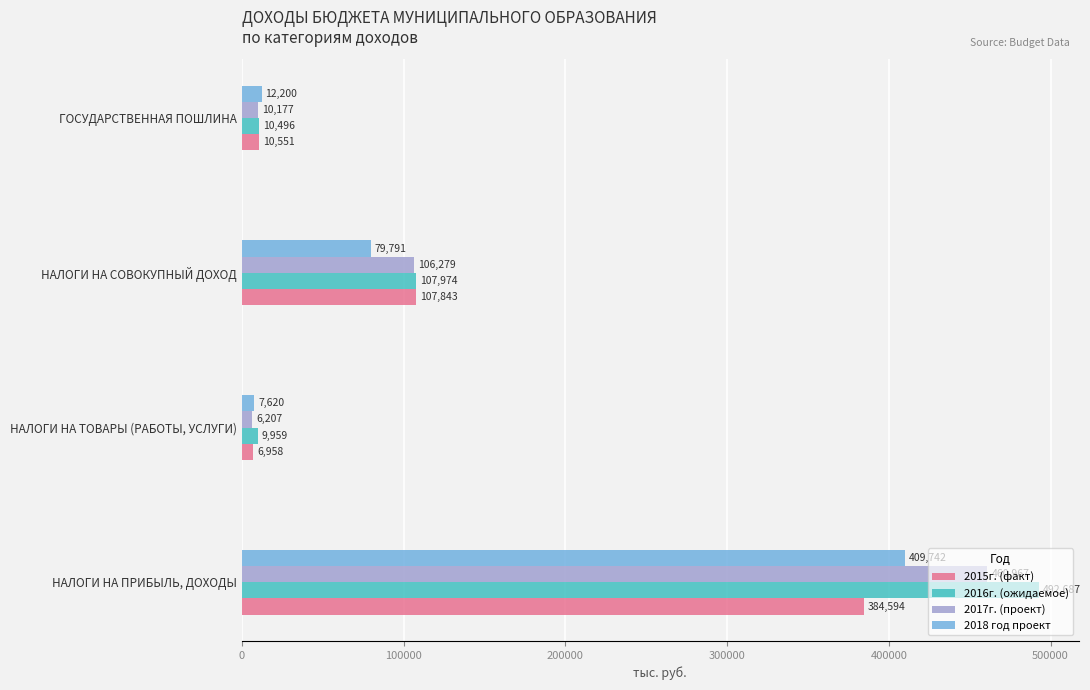

What is the approximate value of 2017г. (проект) at НАЛОГИ НА СОВОКУПНЫЙ ДОХОД?

106279.0